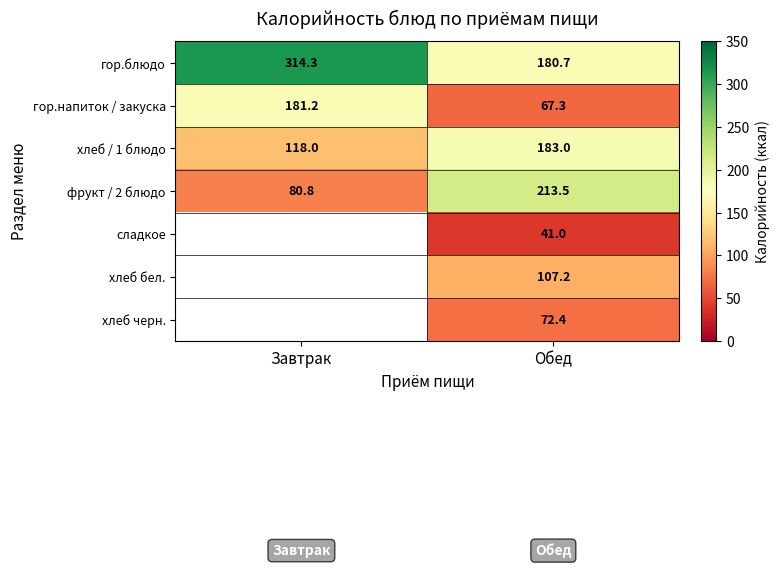

Is the value of гор.напиток / закуска at Завтрак greater than the value of фрукт / 2 блюдо at Обед?

No